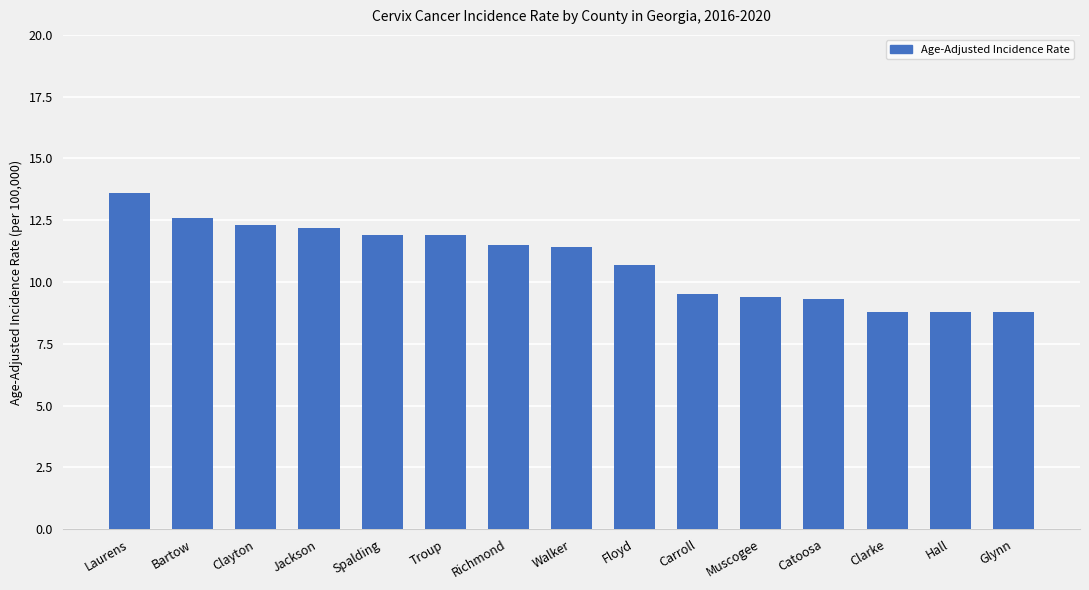

Reading left to right, what are all the values shown in this chart?

Laurens=13.6	Bartow=12.6	Clayton=12.3	Jackson=12.2	Spalding=11.9	Troup=11.9	Richmond=11.5	Walker=11.4	Floyd=10.7	Carroll=9.5	Muscogee=9.4	Catoosa=9.3	Clarke=8.8	Hall=8.8	Glynn=8.8